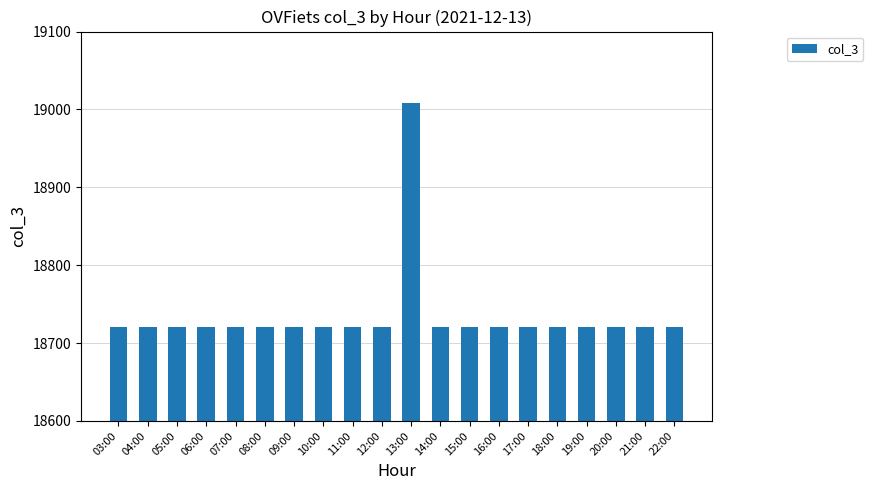

Which label corresponds to the largest value in the chart?

13:00